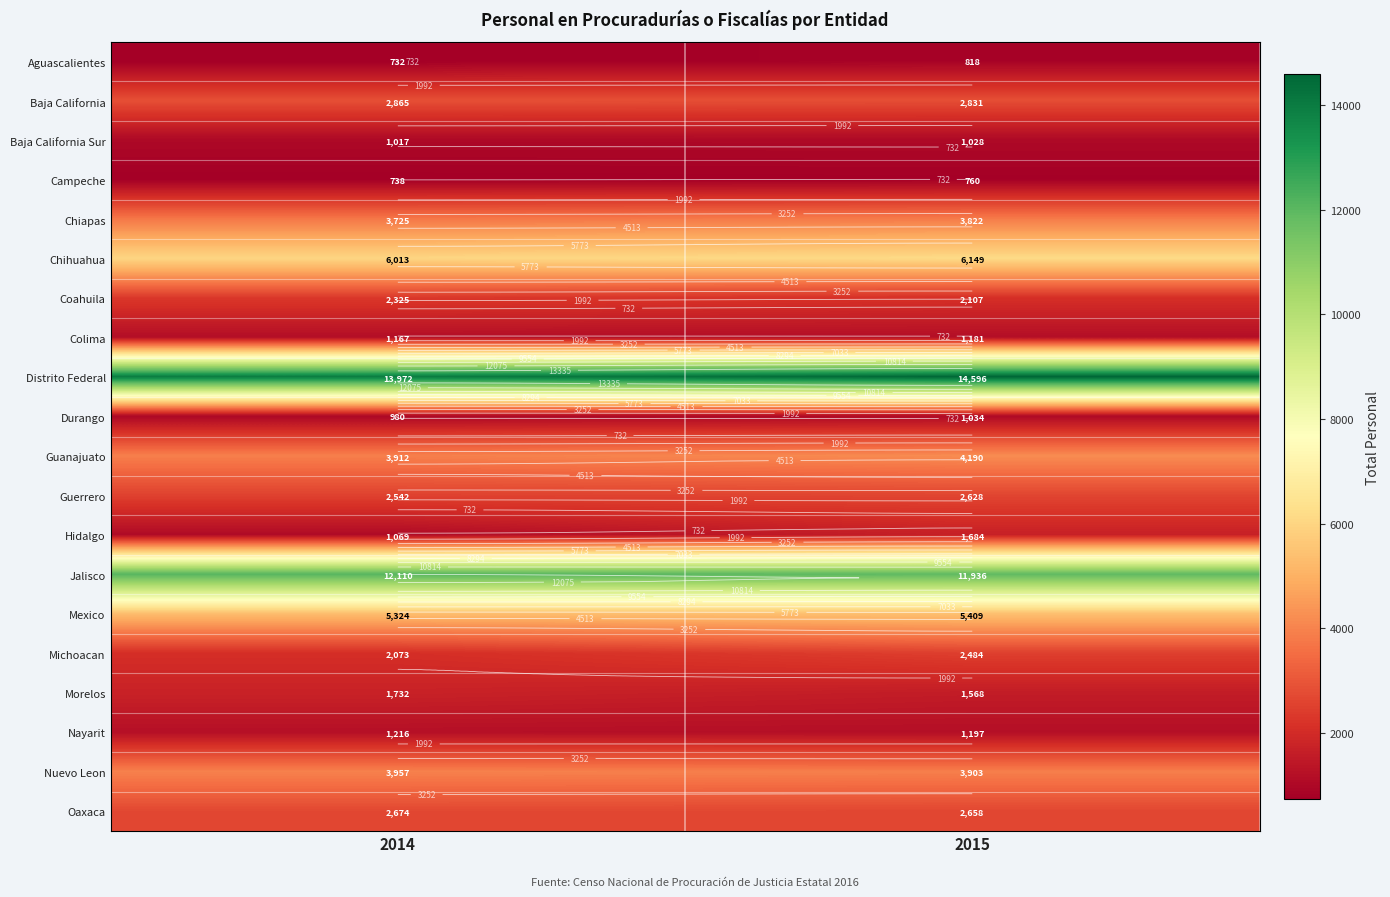

List the labels in order of Campeche value, smallest first.

2014, 2015